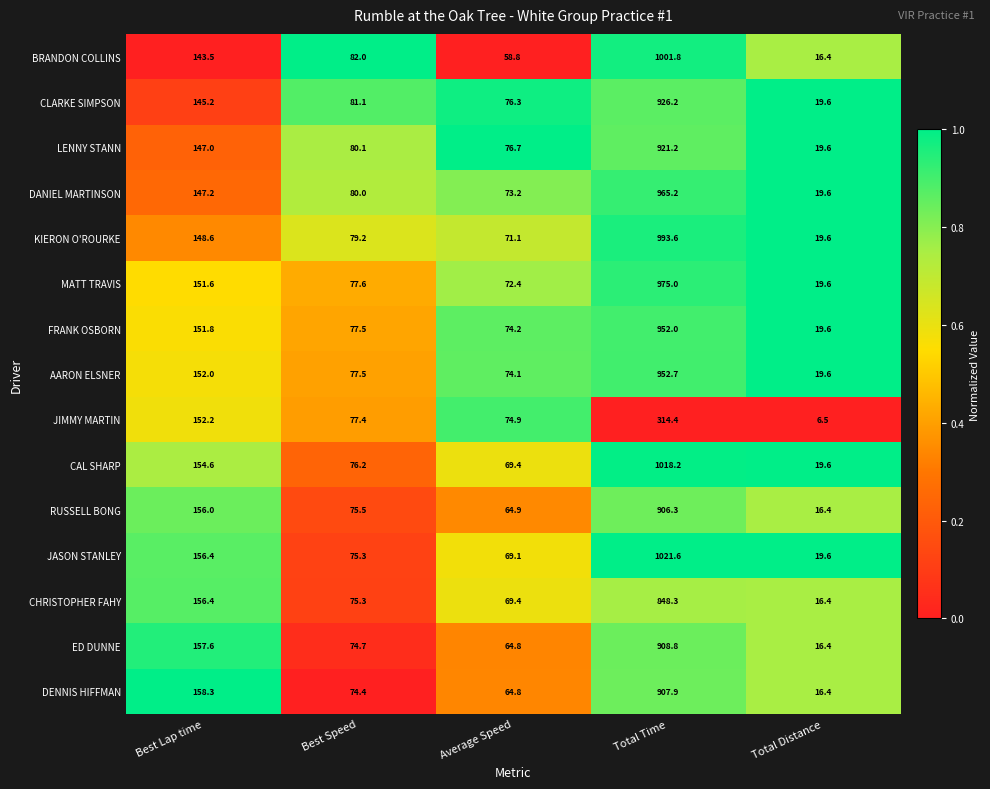

Which series has the largest range (max minus min)?

JASON STANLEY